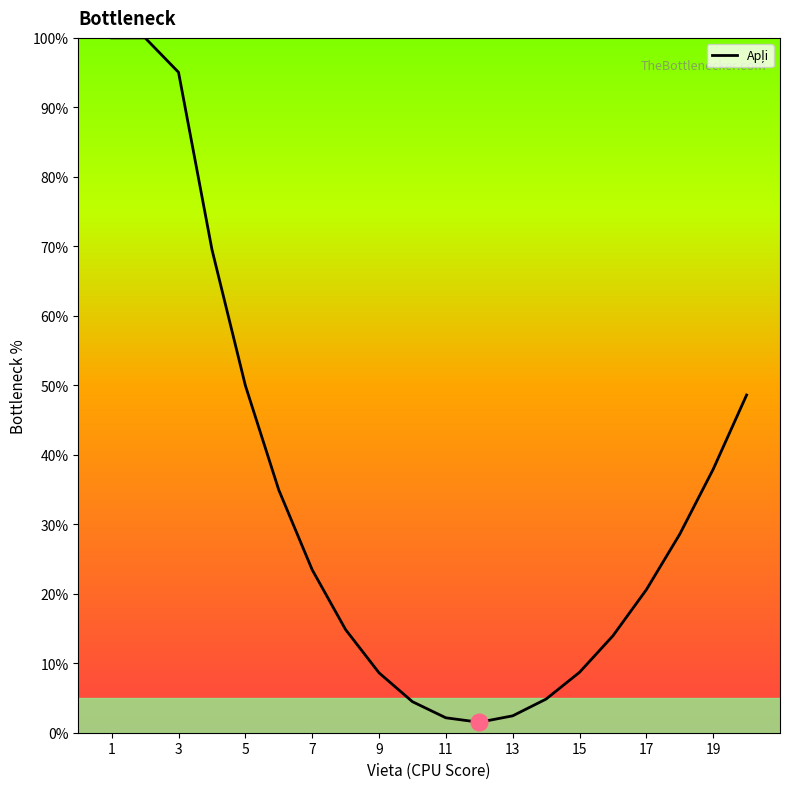

How many lines are shown in the chart?

1